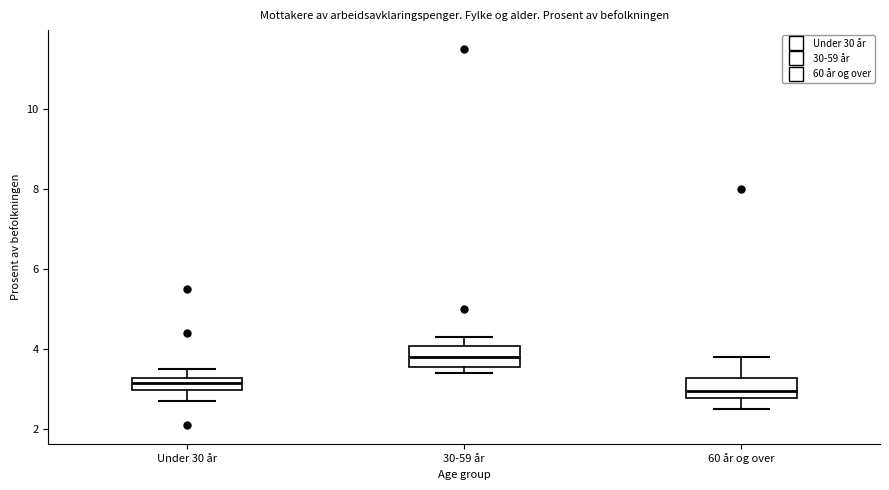

Which box has the lowest median line?

60 år og over